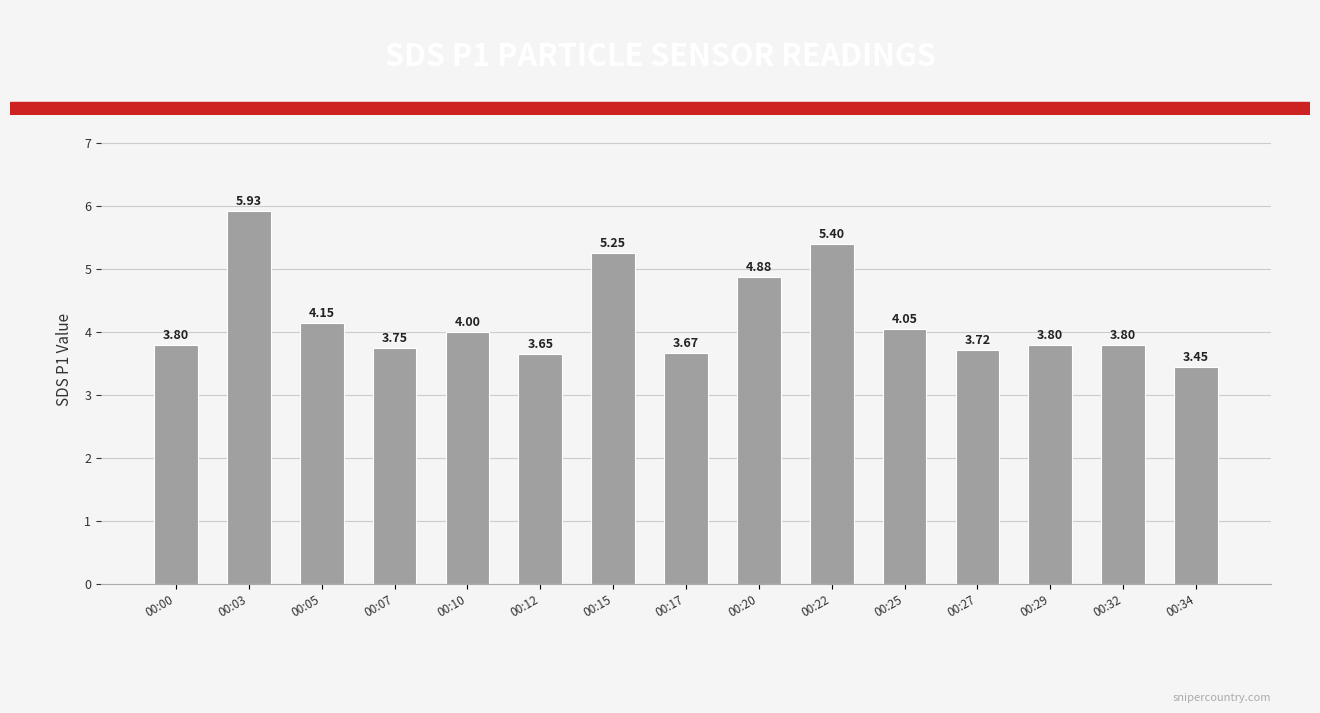

What is the sum of the values at 00:25 and 00:17?

7.7